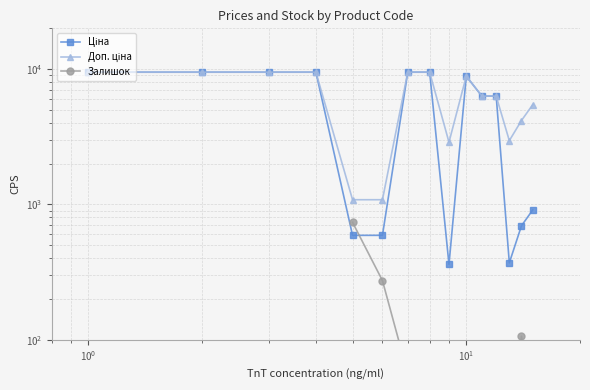

Which series has the largest total across all categories?

Доп. ціна